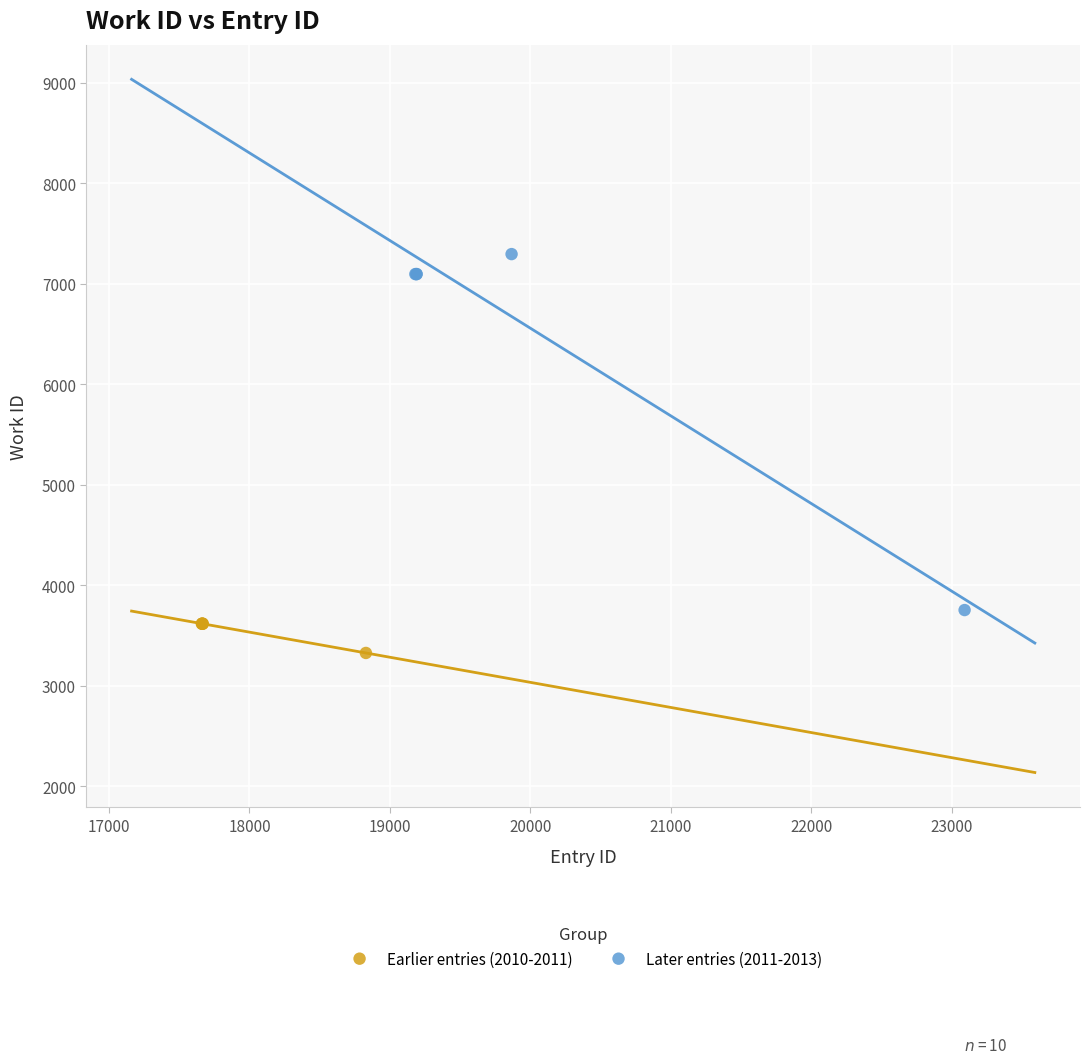

Which series reaches the maximum Y coordinate?

Later entries (2011-2013)